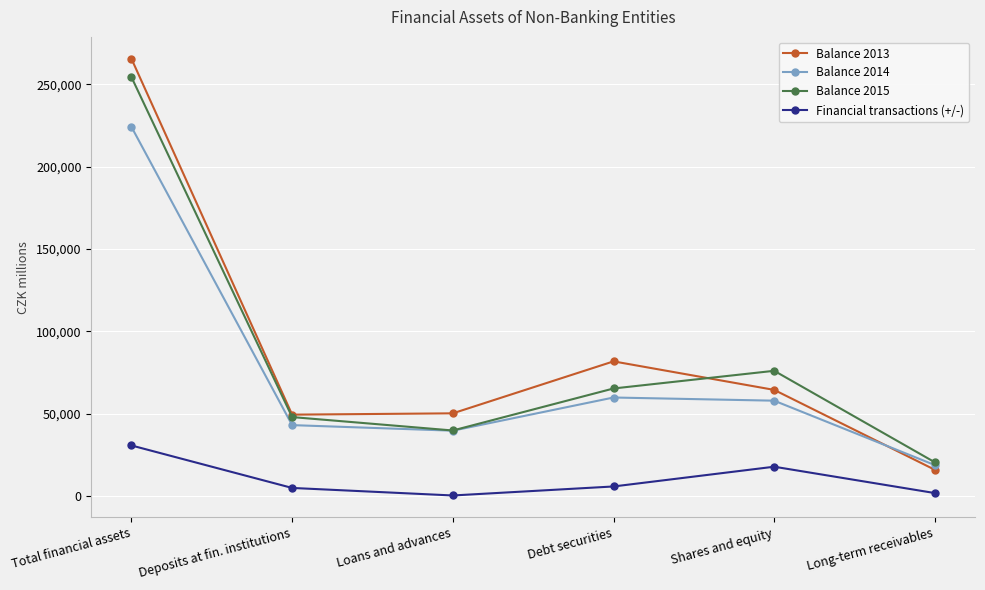

At which label does Balance 2014 reach its minimum?

Long-term receivables